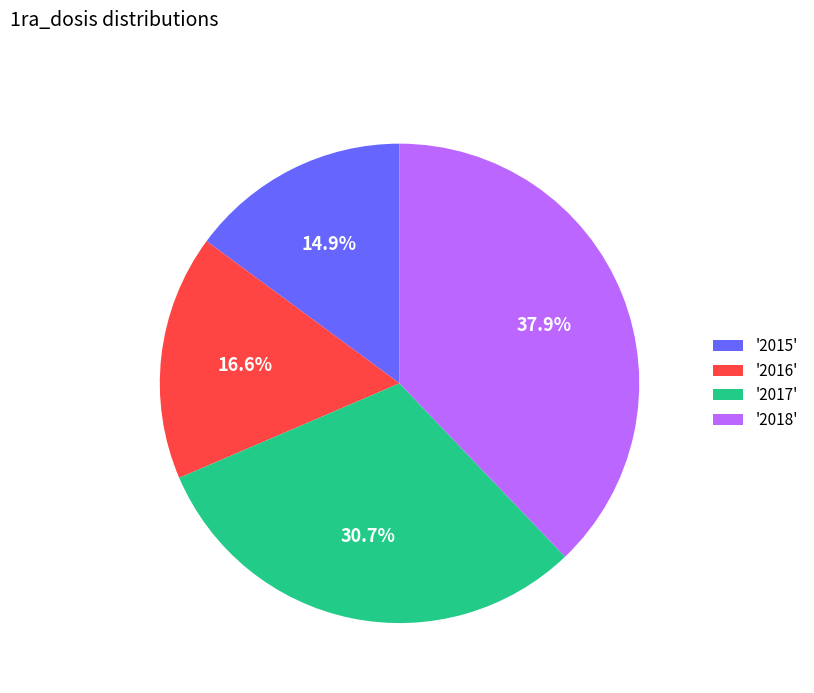

Count the number of slices in the pie.

4